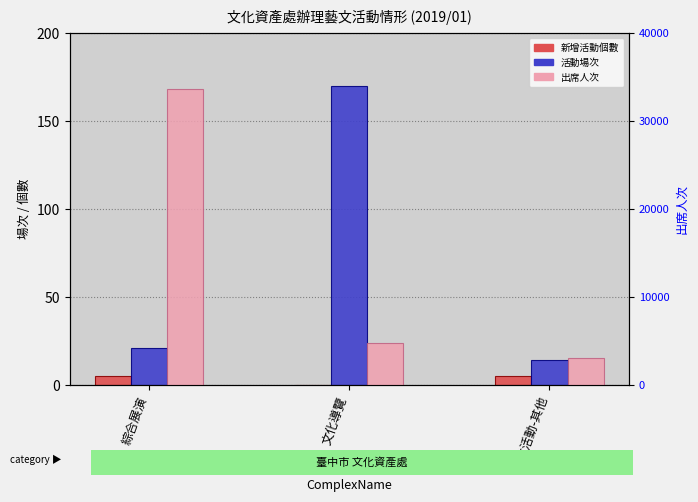

The 新增活動個數 series shows 7 at 藝文活動-其他. True or false?

False